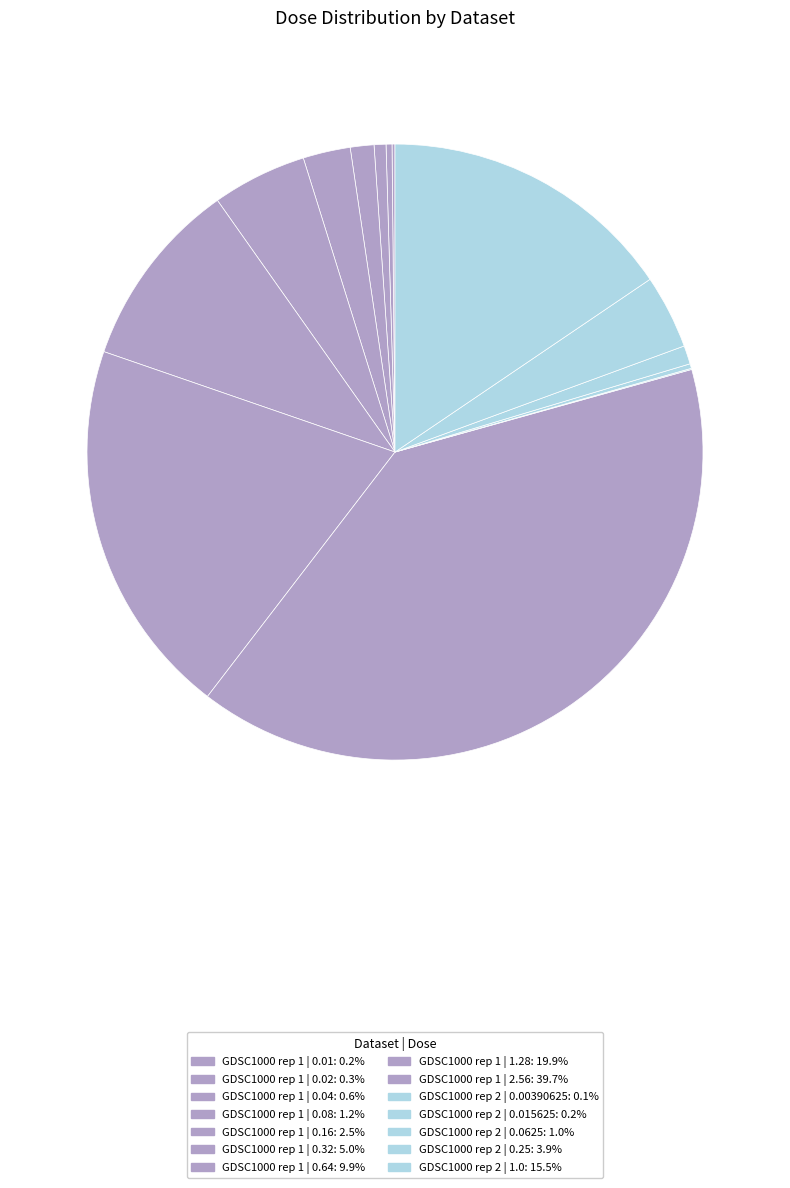

To the nearest percent, what is the combined percentage of GDSC1000 rep 1 | 0.16 and GDSC1000 rep 1 | 0.08?

4%